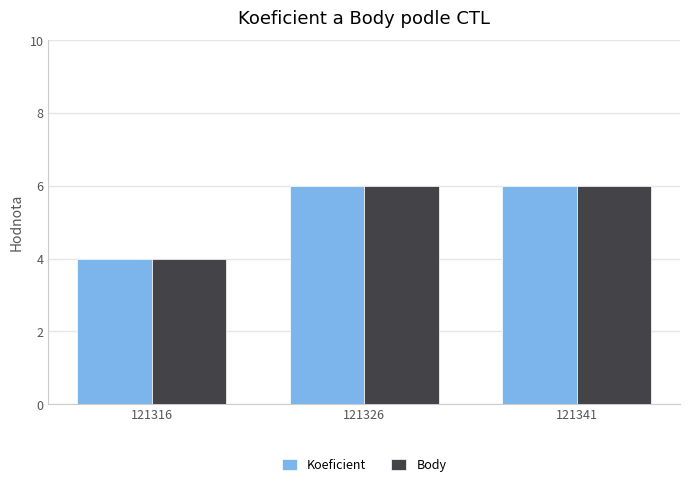

What is the total value across all series at 121326?

12